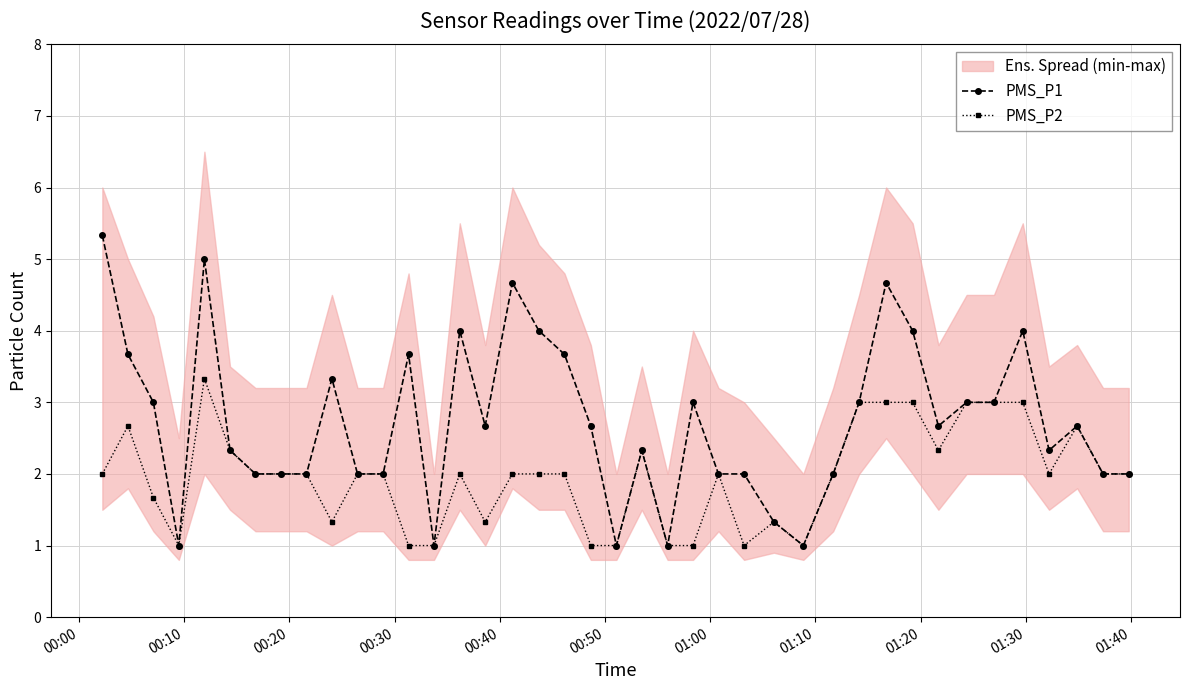

Reading left to right, what are all the values shown in this chart?

PMS_P1: 5.3	3.7	3.0	1.0	5.0	2.3	2.0	2.0	2.0	3.3	2.0	2.0	3.7	1.0	4.0	2.7	4.7	4.0	3.7	2.7	1.0	2.3	1.0	3.0	2.0	2.0	1.3	1.0	2.0	3.0	4.7	4.0	2.7	3.0	3.0	4.0	2.3	2.7	2.0	2.0
PMS_P2: 2.0	2.7	1.7	1.0	3.3	2.3	2.0	2.0	2.0	1.3	2.0	2.0	1.0	1.0	2.0	1.3	2.0	2.0	2.0	1.0	1.0	2.3	1.0	1.0	2.0	1.0	1.3	1.0	2.0	3.0	3.0	3.0	2.3	3.0	3.0	3.0	2.0	2.7	2.0	2.0